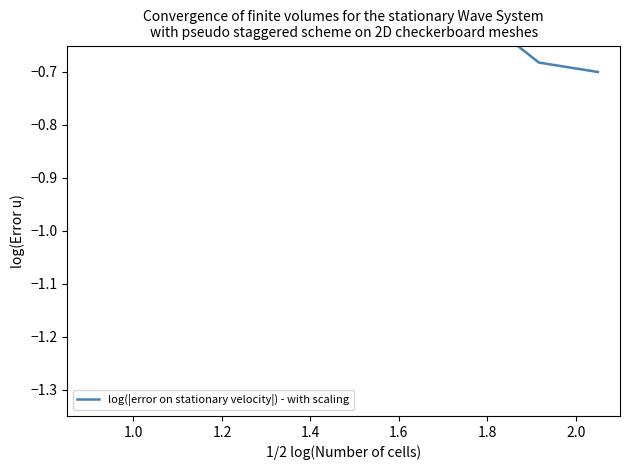

How many lines are shown in the chart?

1